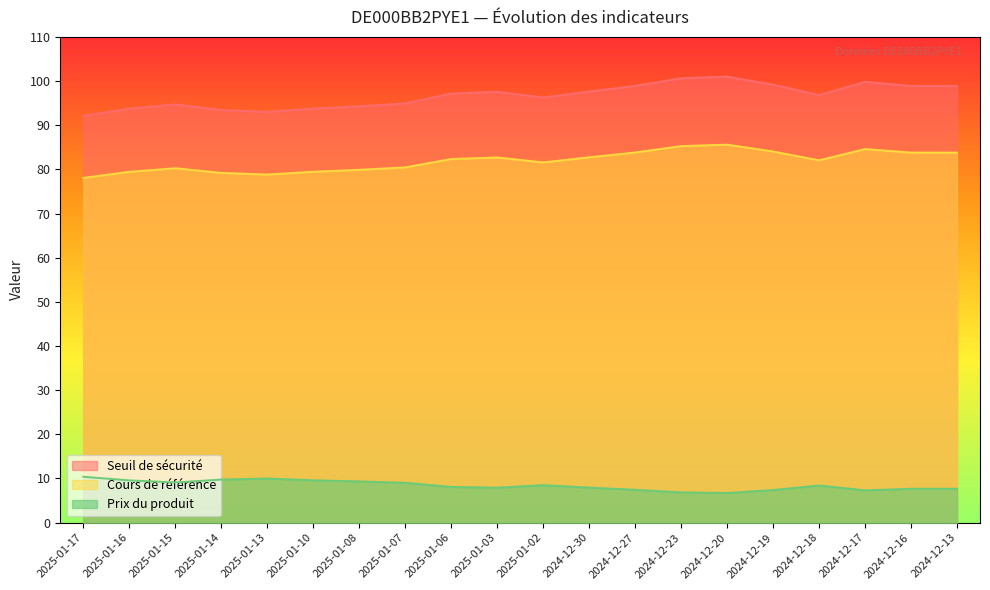

List the series in order of their overall mean, lowest first.

Prix du produit, Cours de référence, Seuil de sécurité